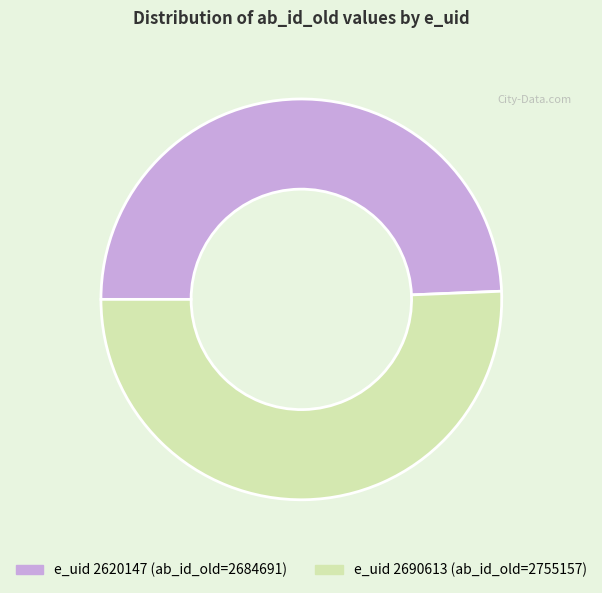

Does any single category account for the majority?

Yes